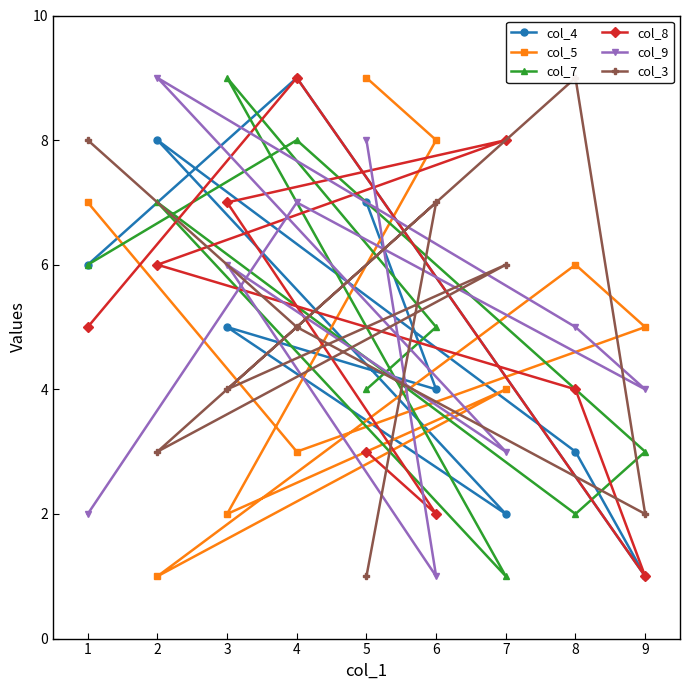

Does the chart have visible grid lines?

No